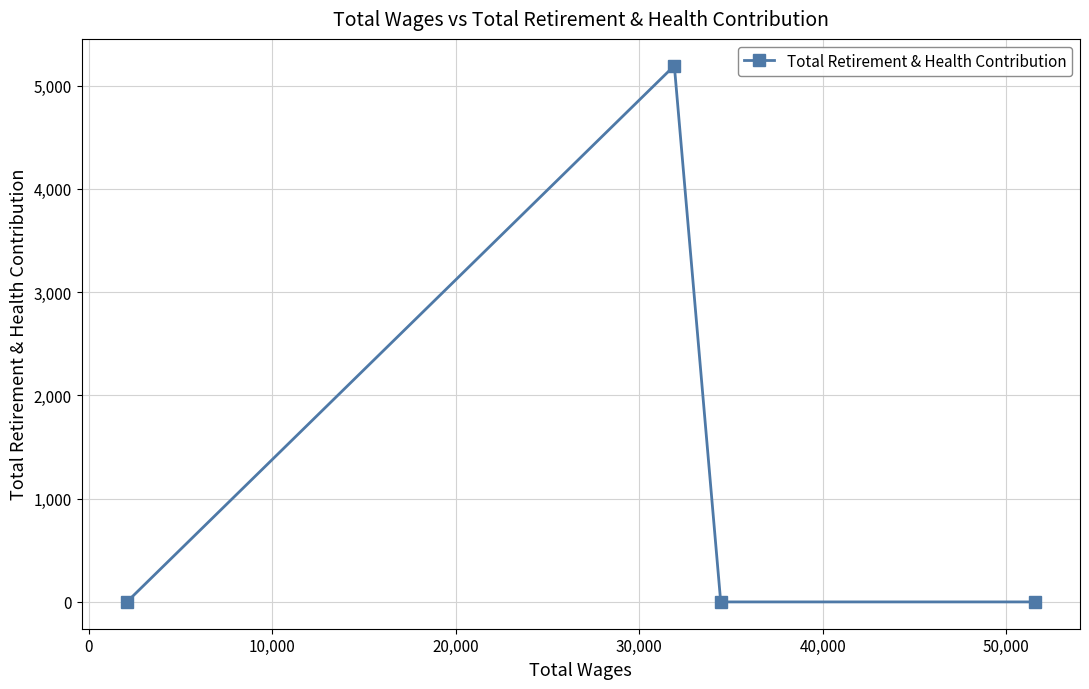

True or false: there are more than 2 points higher than both neighbors.

False